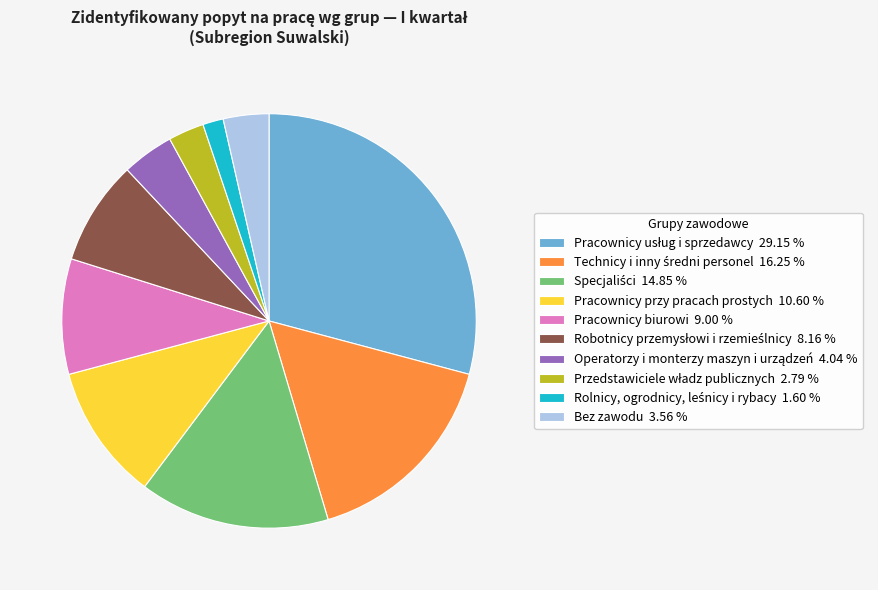

Is there any slice that represents more than half of the pie?

No